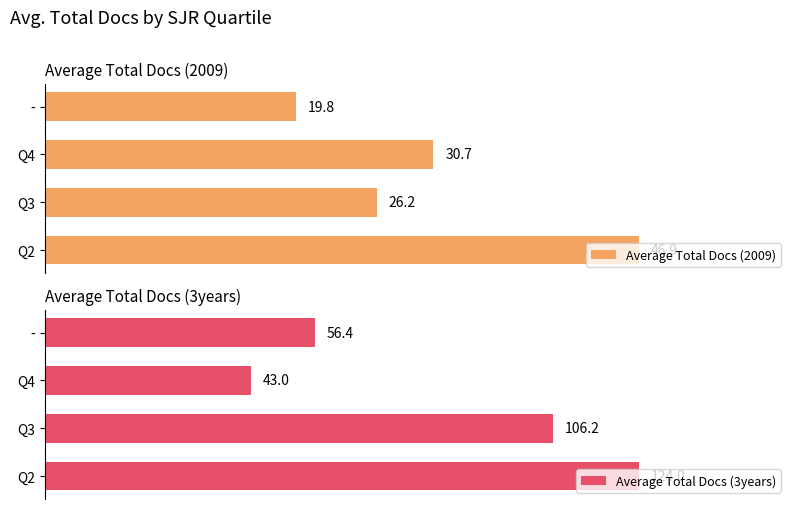

At which label is Average Total Docs (2009) closest to 33?

Q4